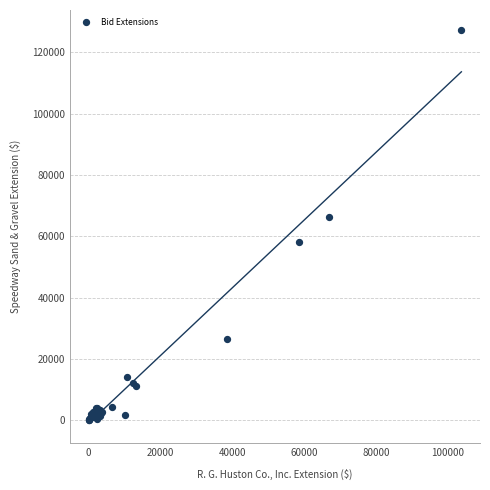

What Y value in the scatter plot is closest to 63792?

66185.6